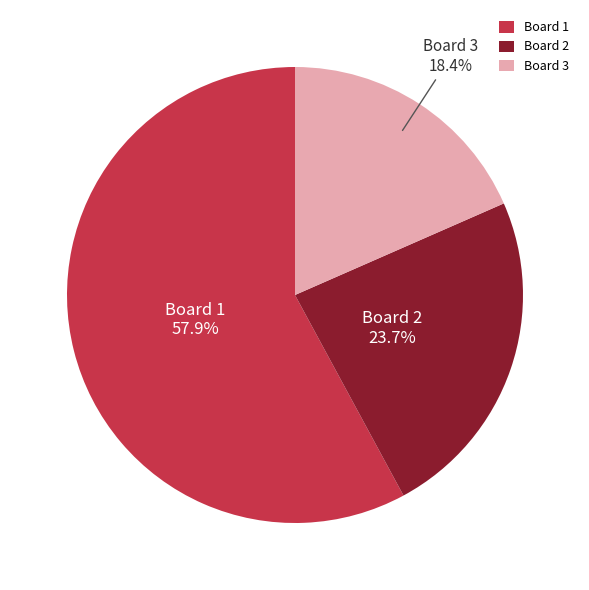

True or false: Board 3 accounts for 26% of the total.

False